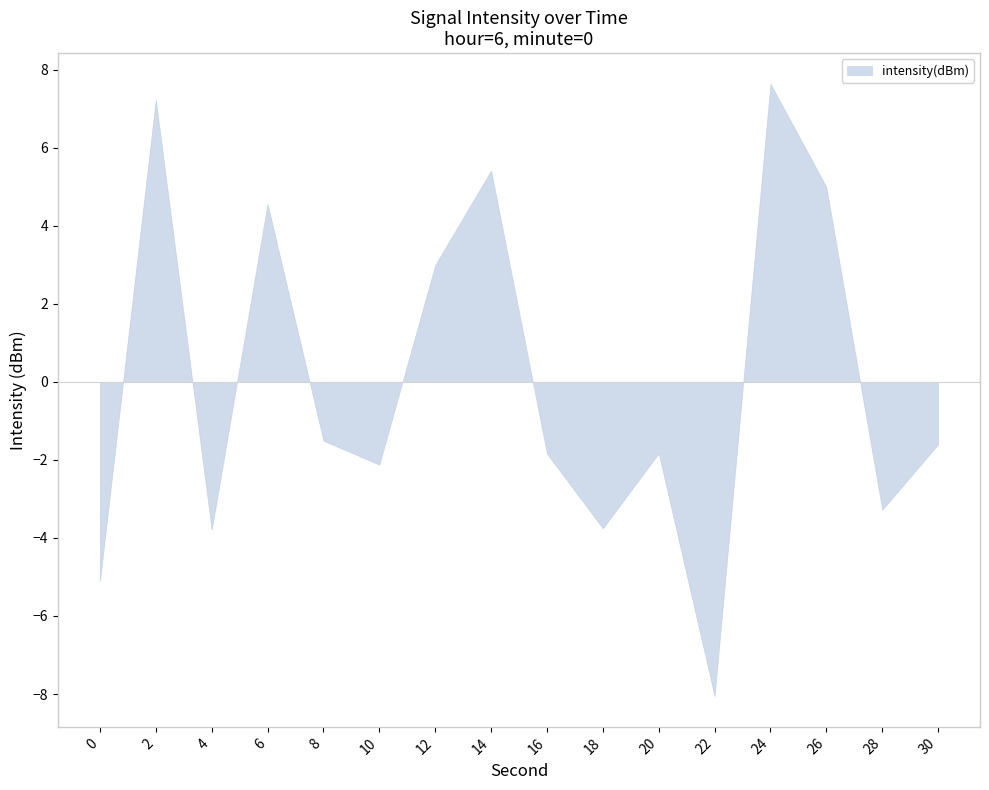

What is the approximate value at 12?

3.0